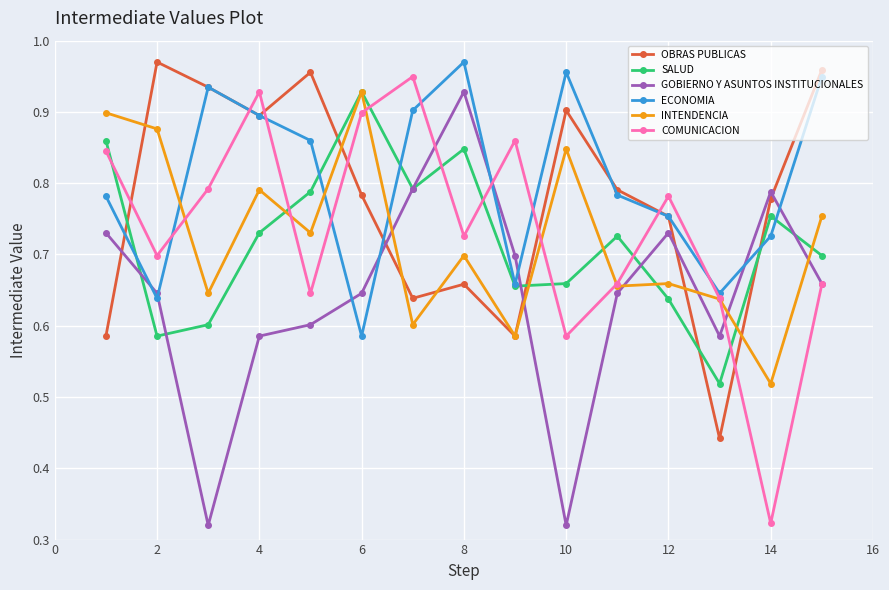

Is this an area chart (filled region under the line)?

No